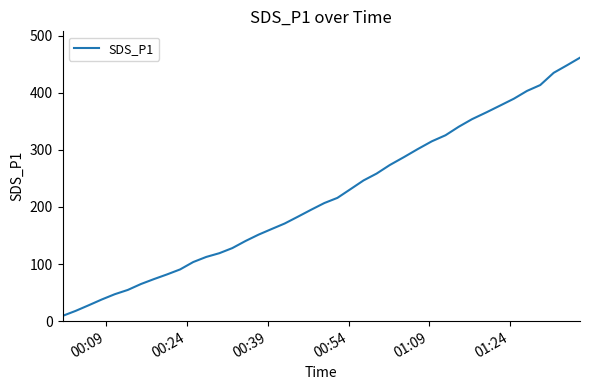

True or false: the data has more than 1 interior local peaks.

False